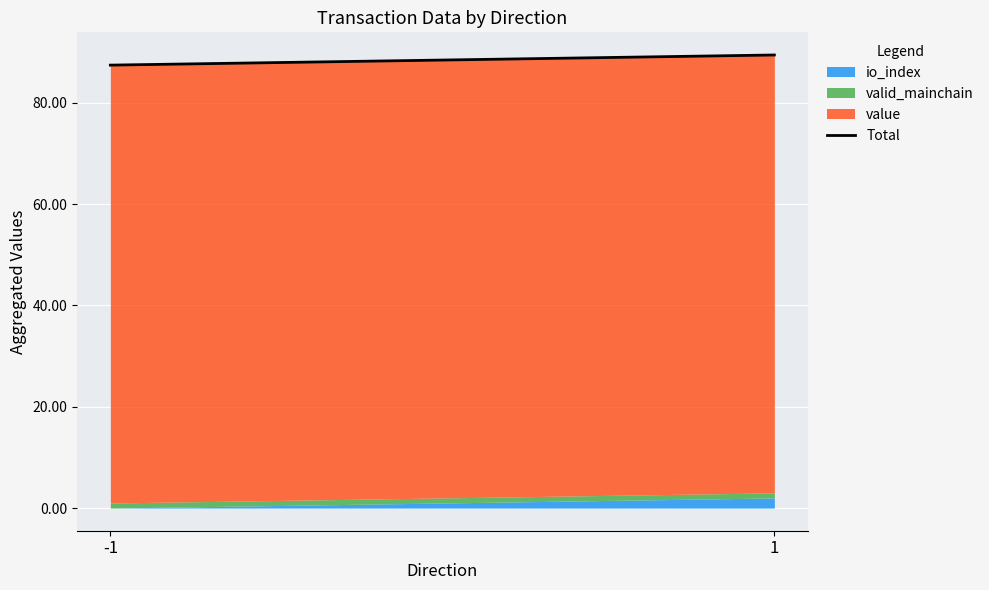

Count the number of categories in the chart.

2